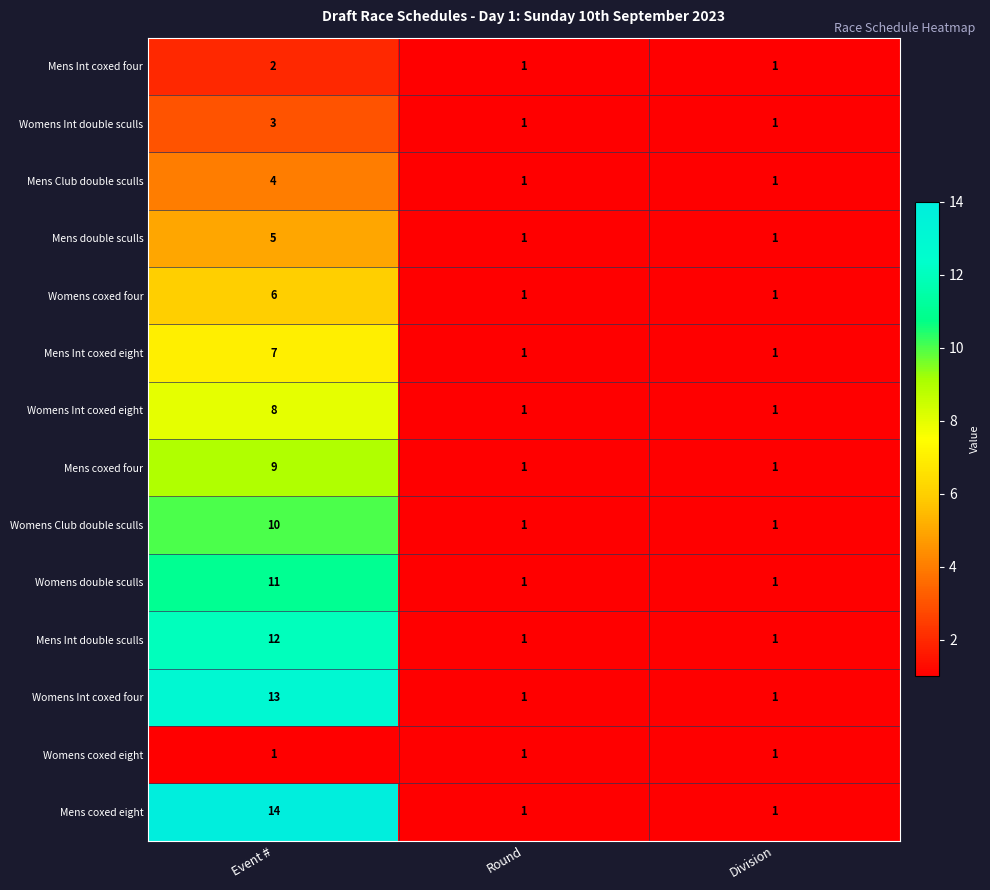

The Womens Int coxed four series shows 13 at Event #. True or false?

True